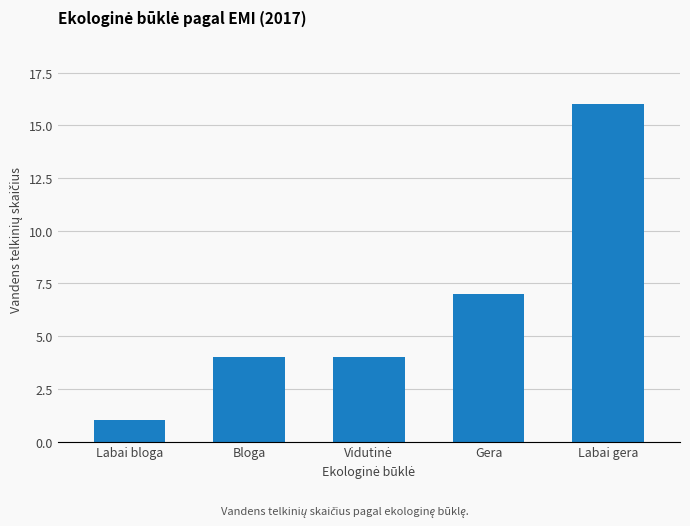

What is the value of the 4th bar from the left?

7